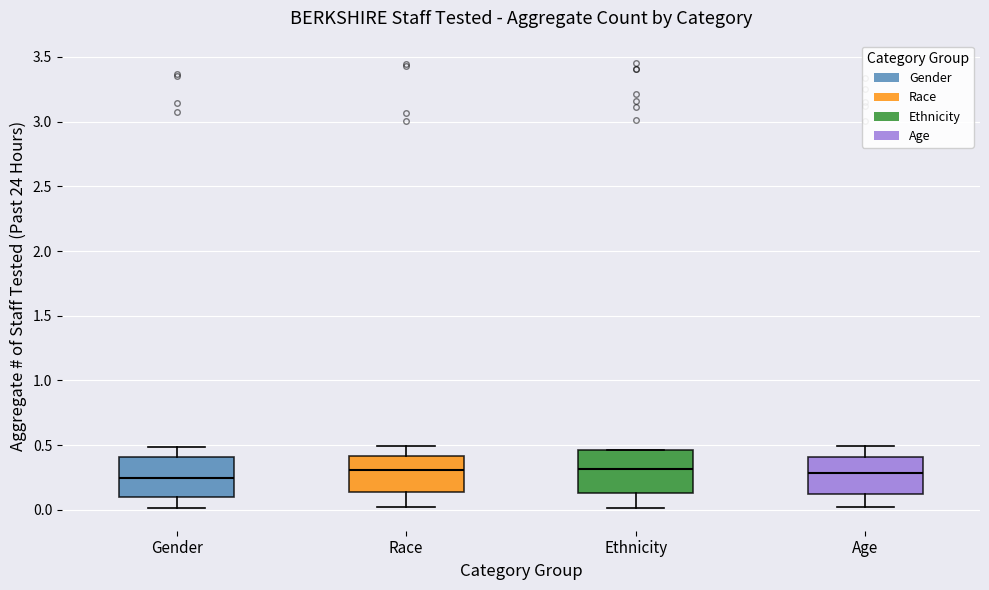

Reading left to right, read every box against the y-axis: the position of its median line, the range the box covers, and the ends of its whiskers. The values are not printed on the chart, so give them approximately, as read against the axis.

Gender: median 0.25, box 0.10 to 0.40, whiskers 0.00 to 0.50
Race: median 0.30, box 0.15 to 0.40, whiskers 0.00 to 0.50
Ethnicity: median 0.30, box 0.15 to 0.45, whiskers 0.00 to 0.45
Age: median 0.30, box 0.15 to 0.40, whiskers 0.00 to 0.50